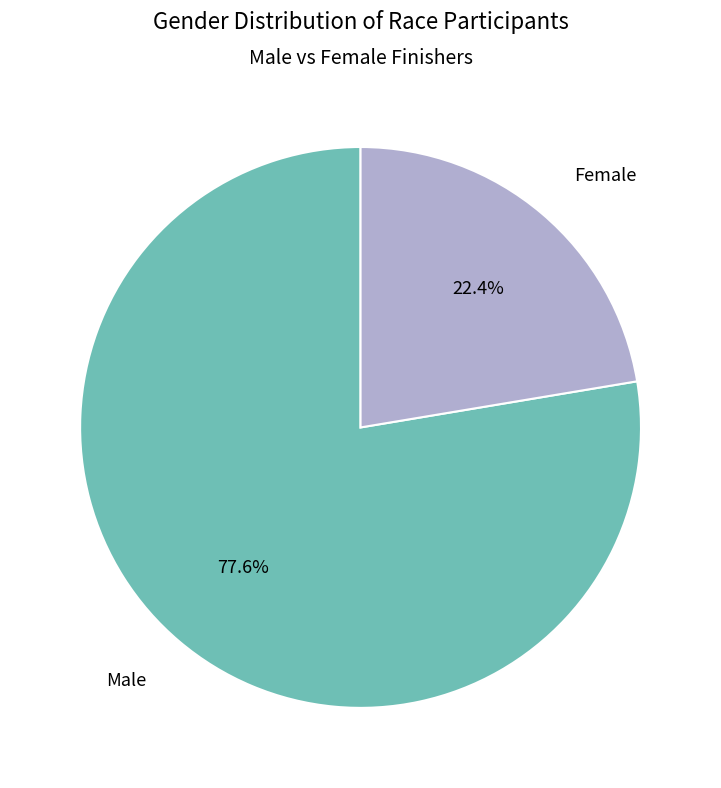

Is there a majority slice in this chart?

Yes